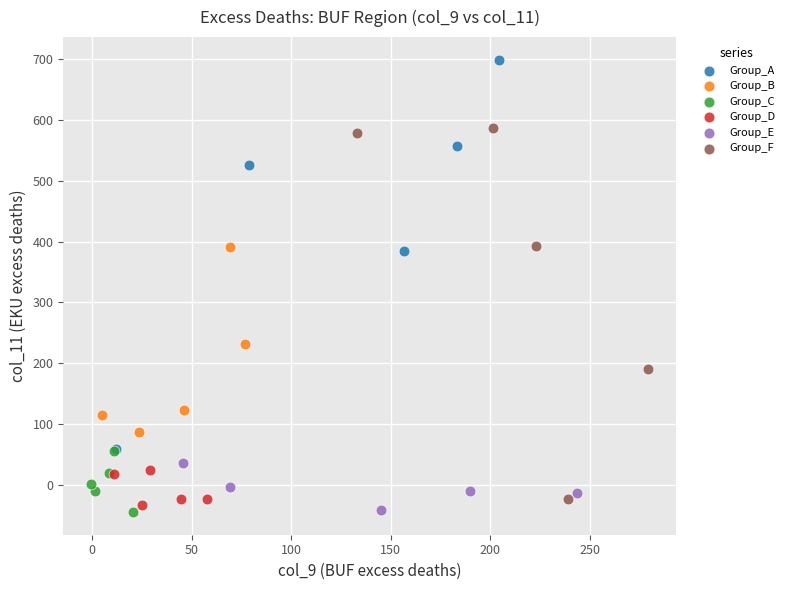

Which series has the widest spread of Y values?

Group_A